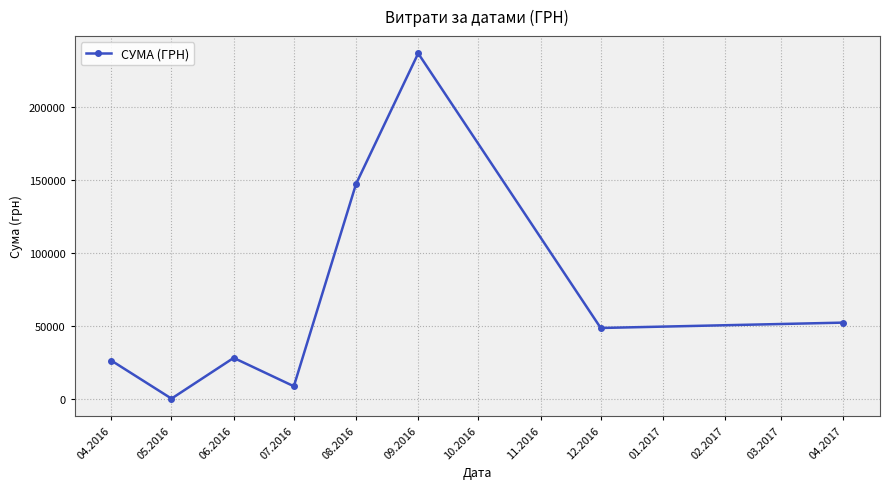

The chart shows a value of 26242.2 at 04.2016. True or false?

True